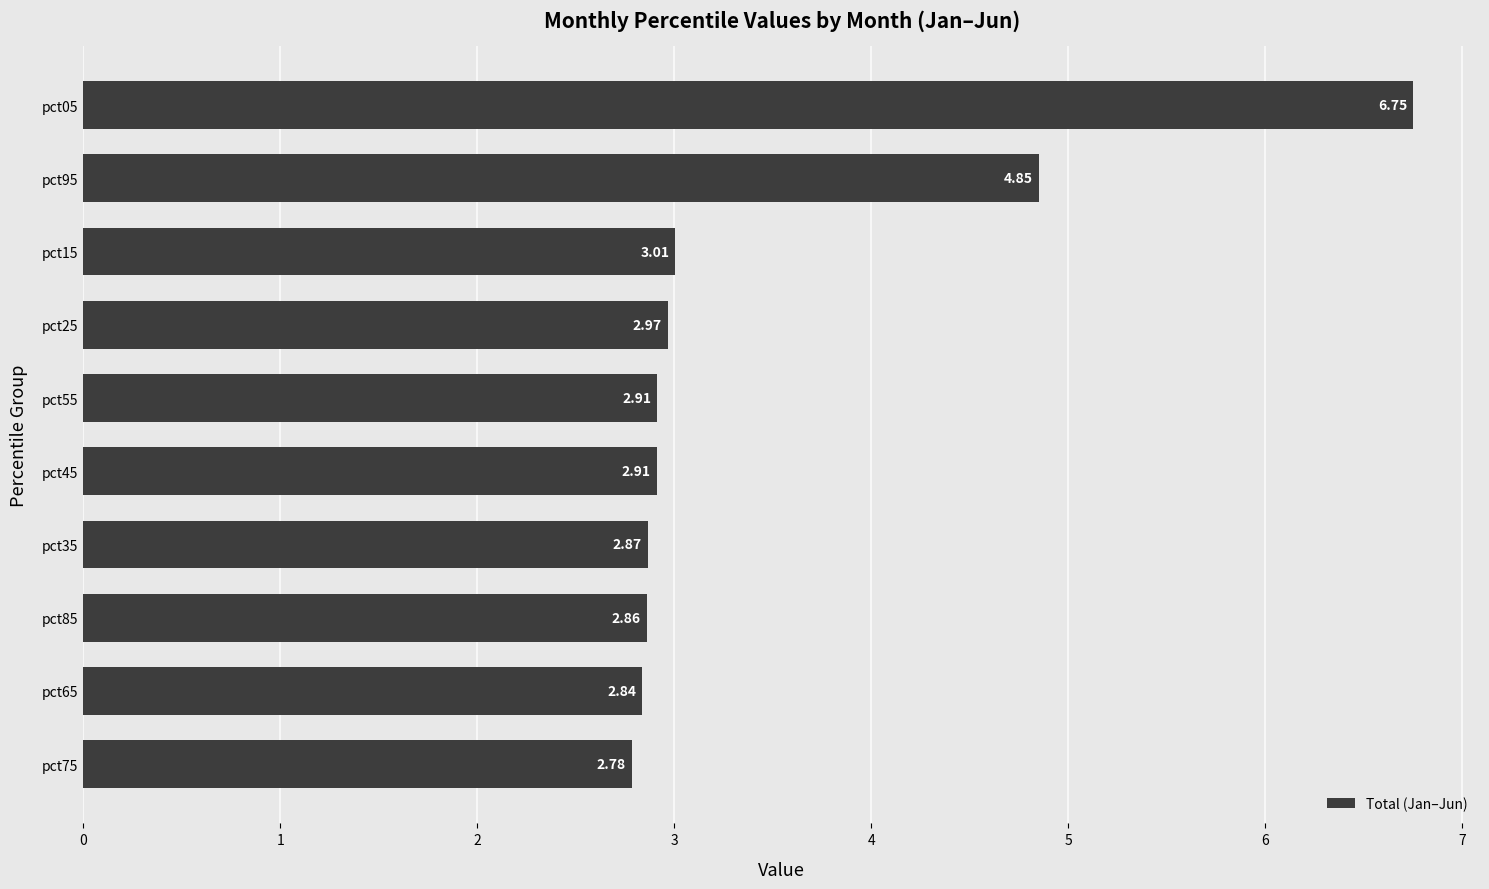

How many distinct data groups are displayed?

1